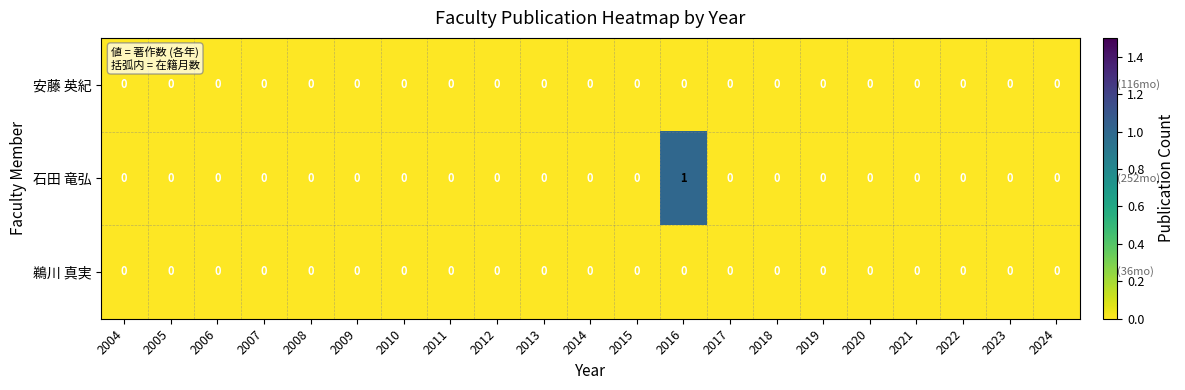

The value of 鵜川 真実 at 2015 is 0. True or false?

True